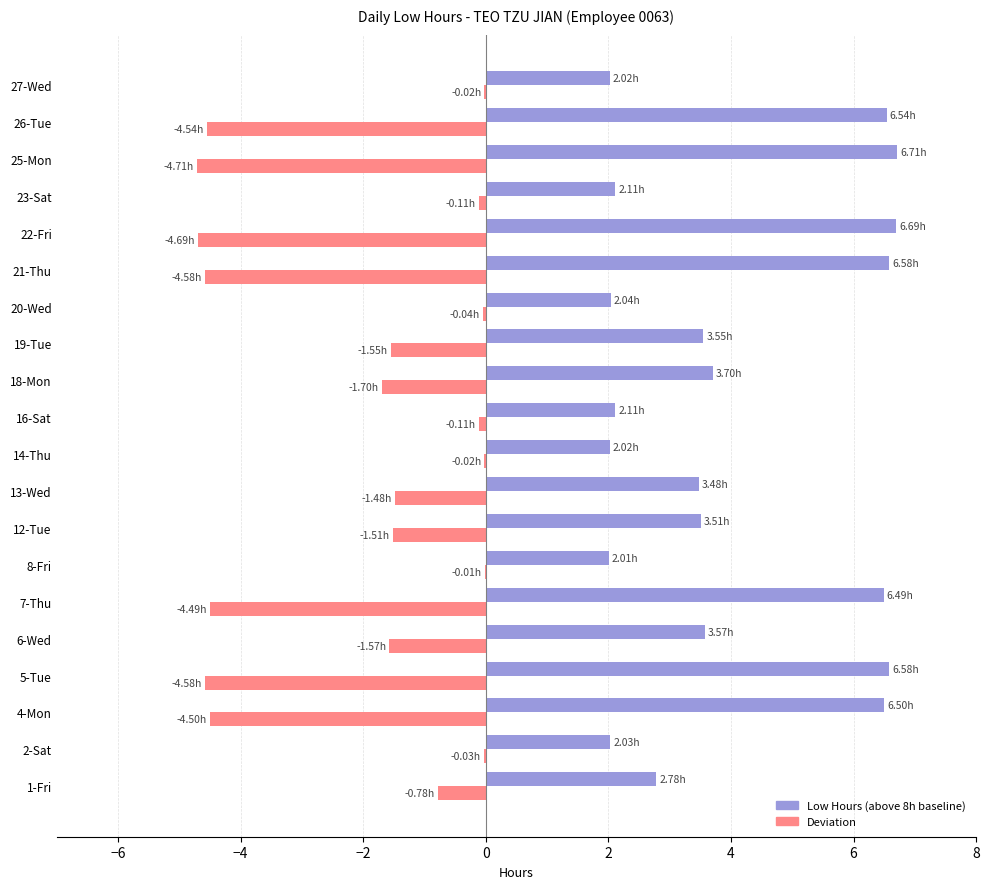

What is the total value across all series at 25-Mon?

2.0